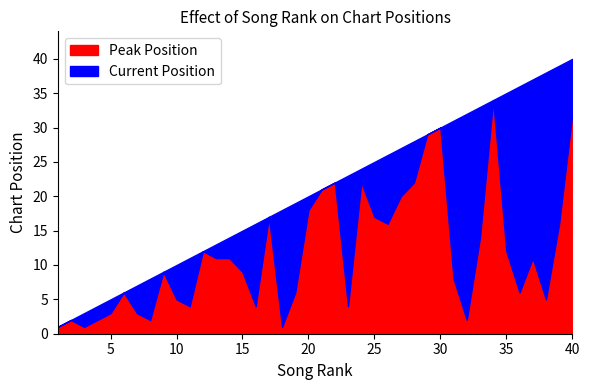

True or false: Position has more than 1 interior local peaks.

False